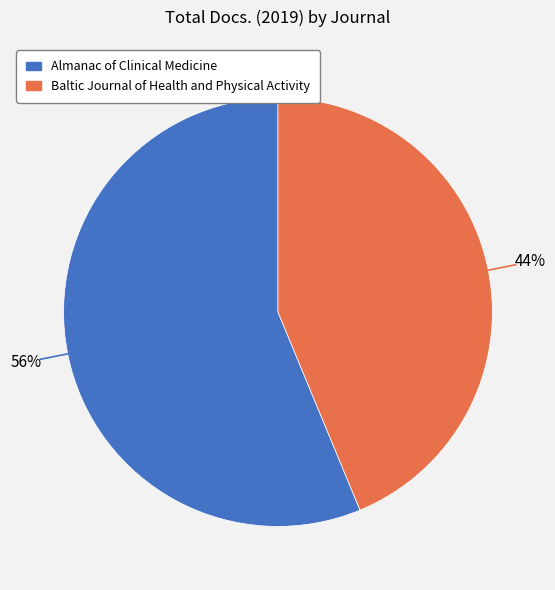

How many segments does this pie chart have?

2